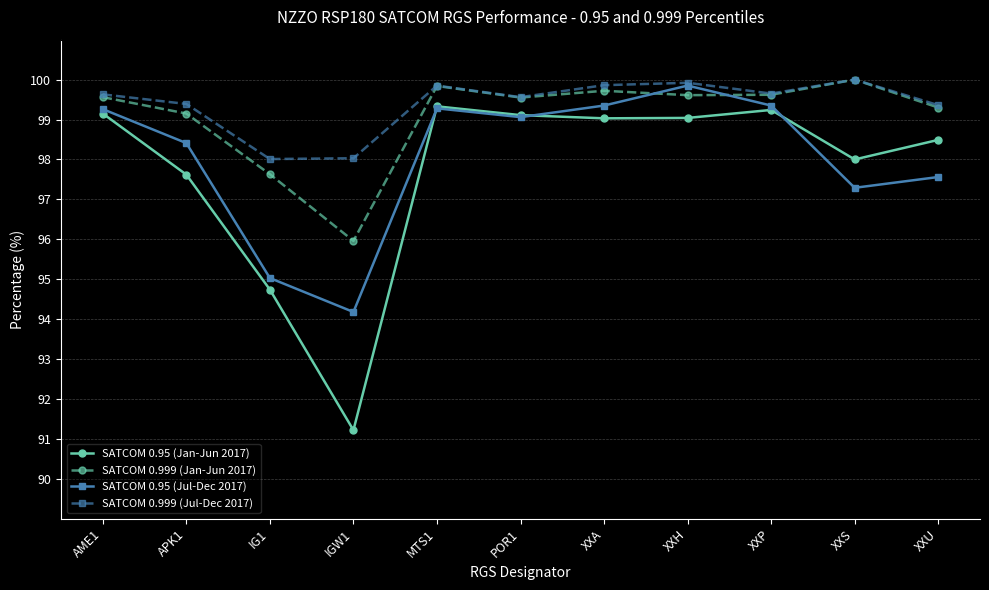

At how many categories does at least one series exceed 93?

11